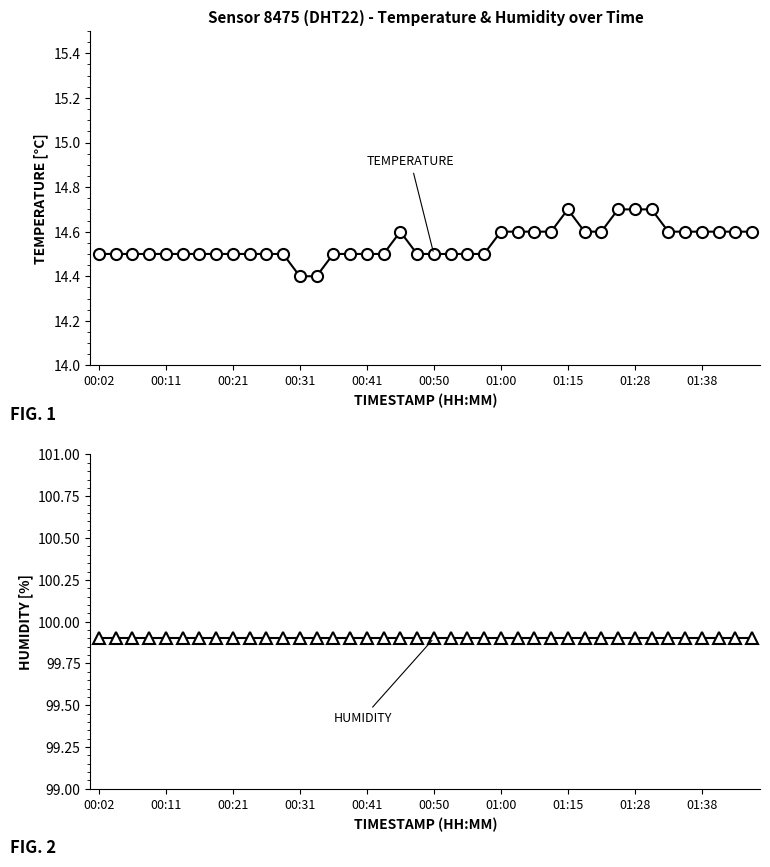

True or false: humidity and temperature cross at least once.

False